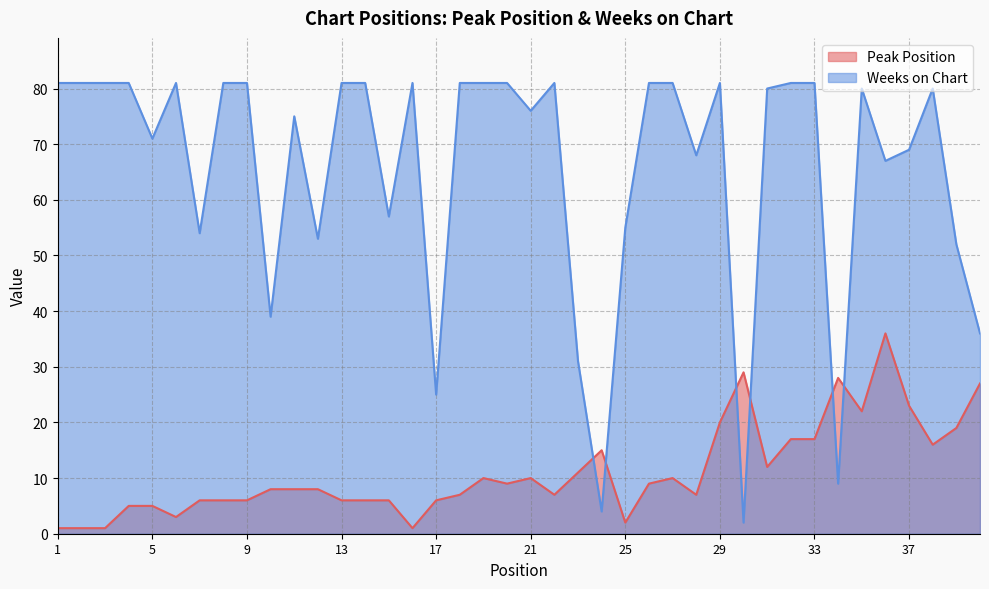

At which category is the sum across all series the highest?

36